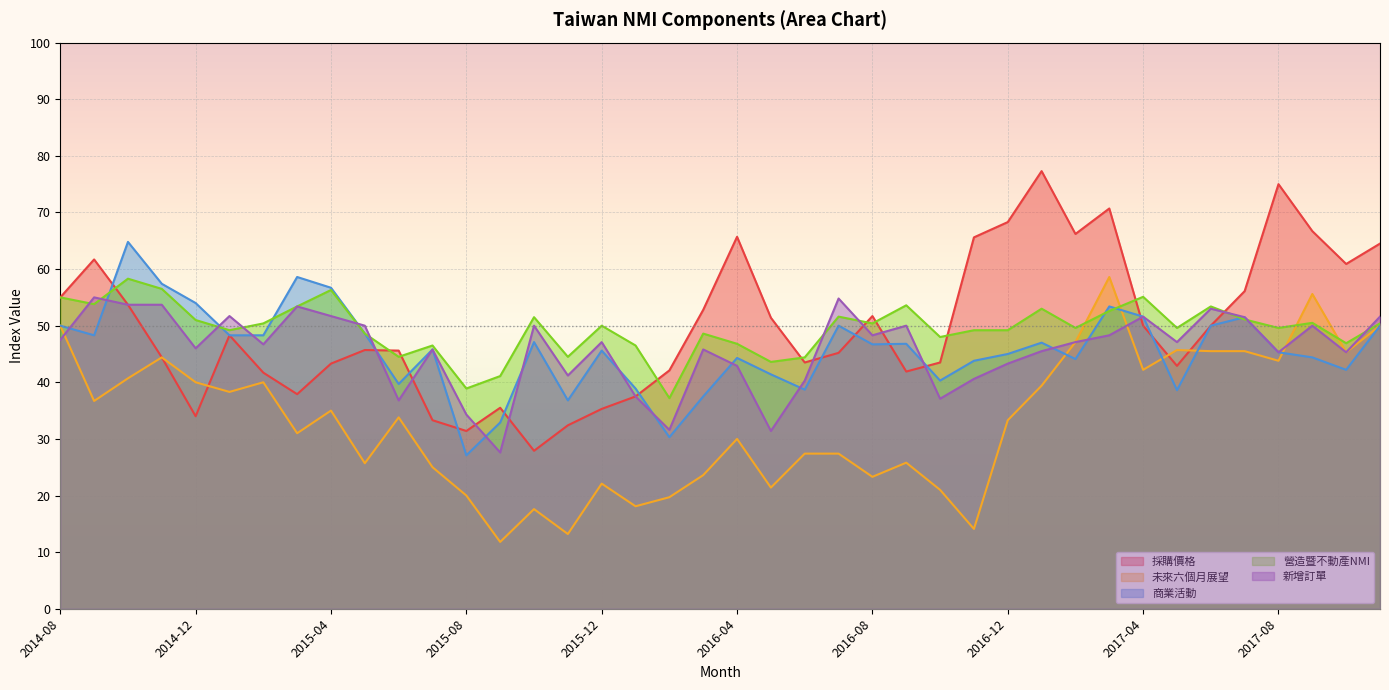

How many data points in 未來六個月展望 are less than 33?

19